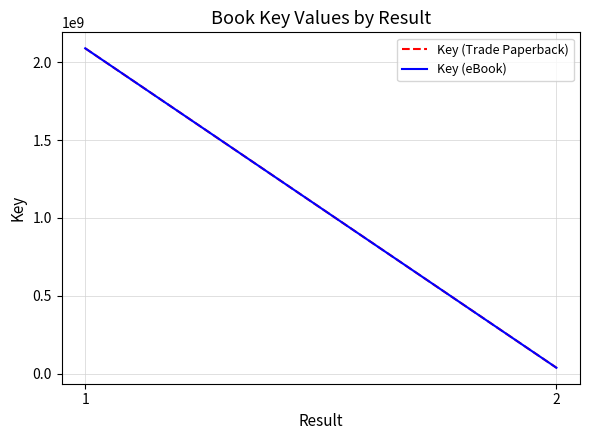

What is the value of the Key (Trade Paperback) point at the 1st from the left?

2090519976